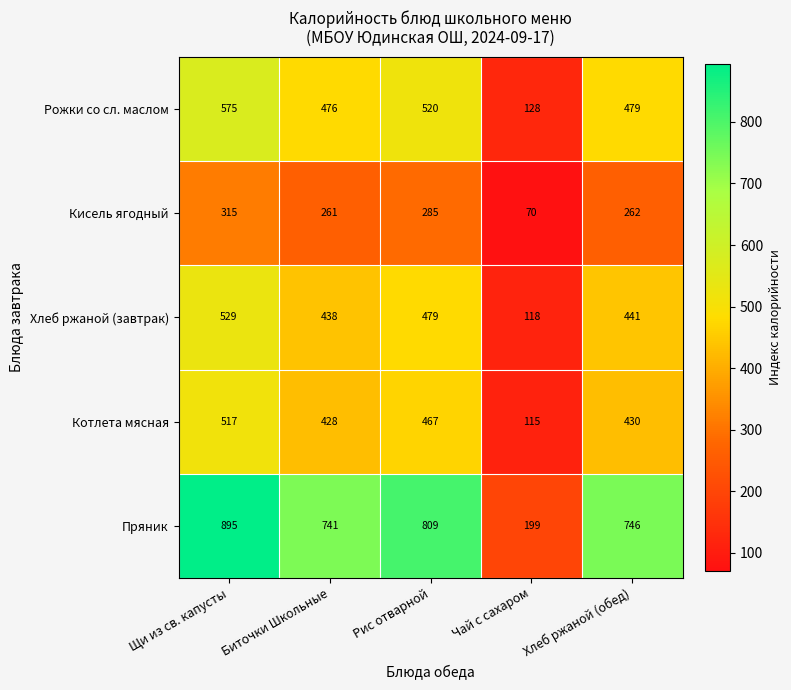

The value of Хлеб ржаной (завтрак) at Щи из св. капусты is 235. True or false?

False